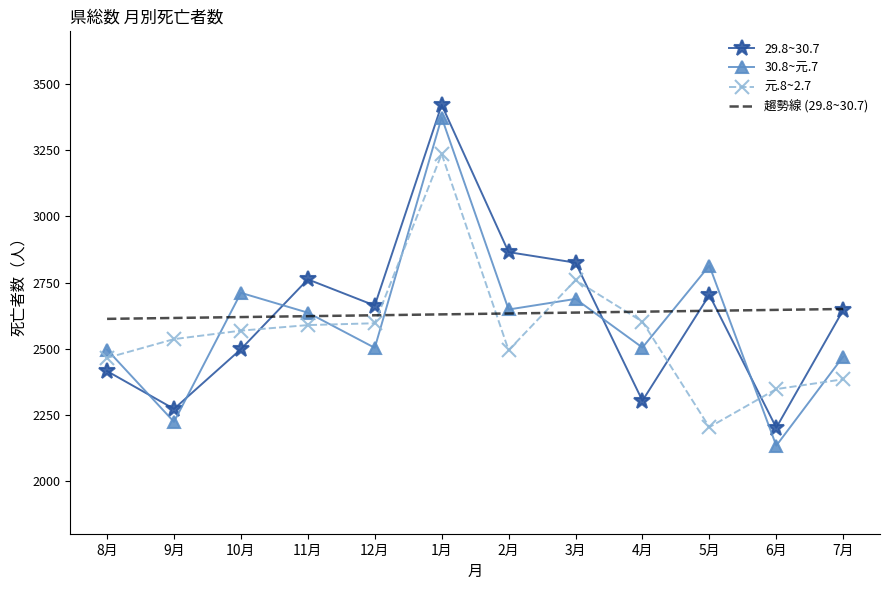

True or false: 趨勢線 (29.8~30.7) has a value of 2639.7 at 4月.

True